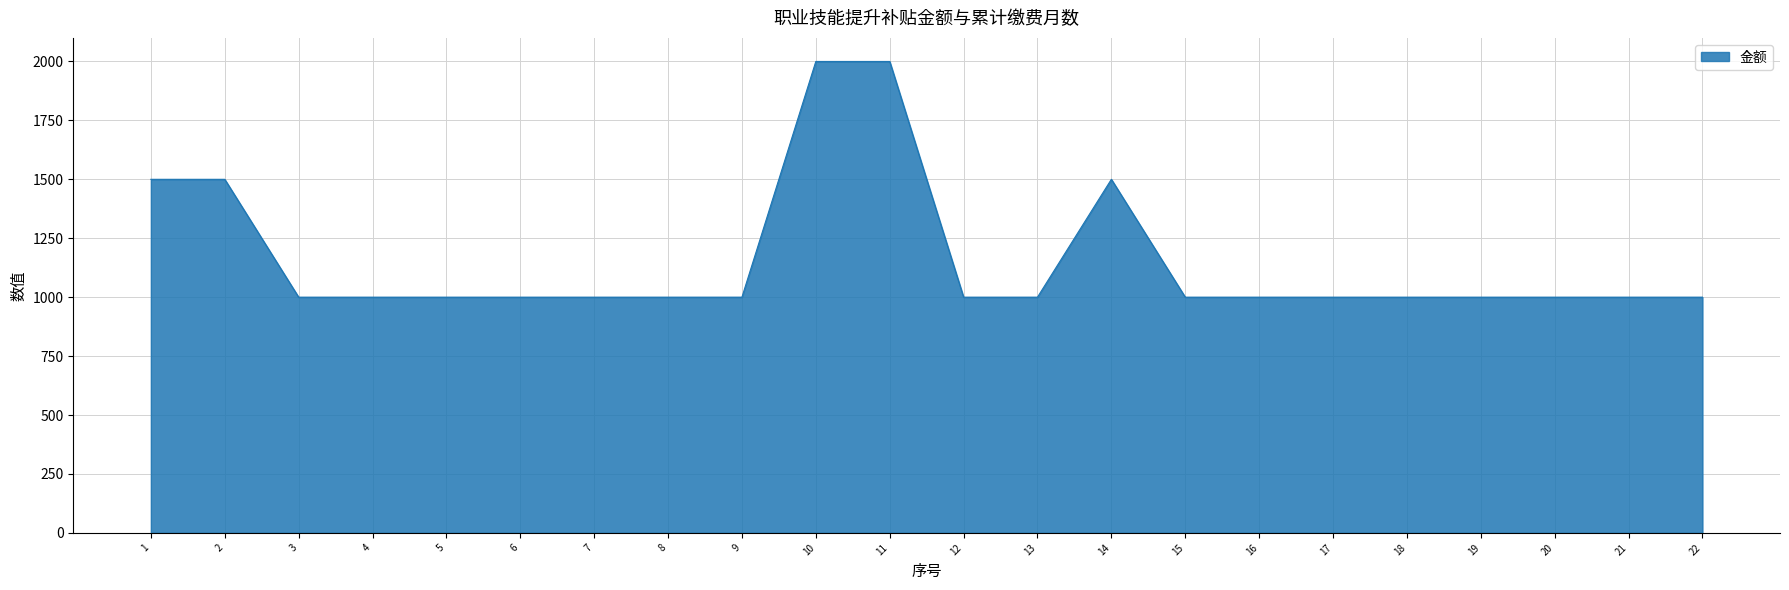

Is it true that the value at 7 is 226?

False